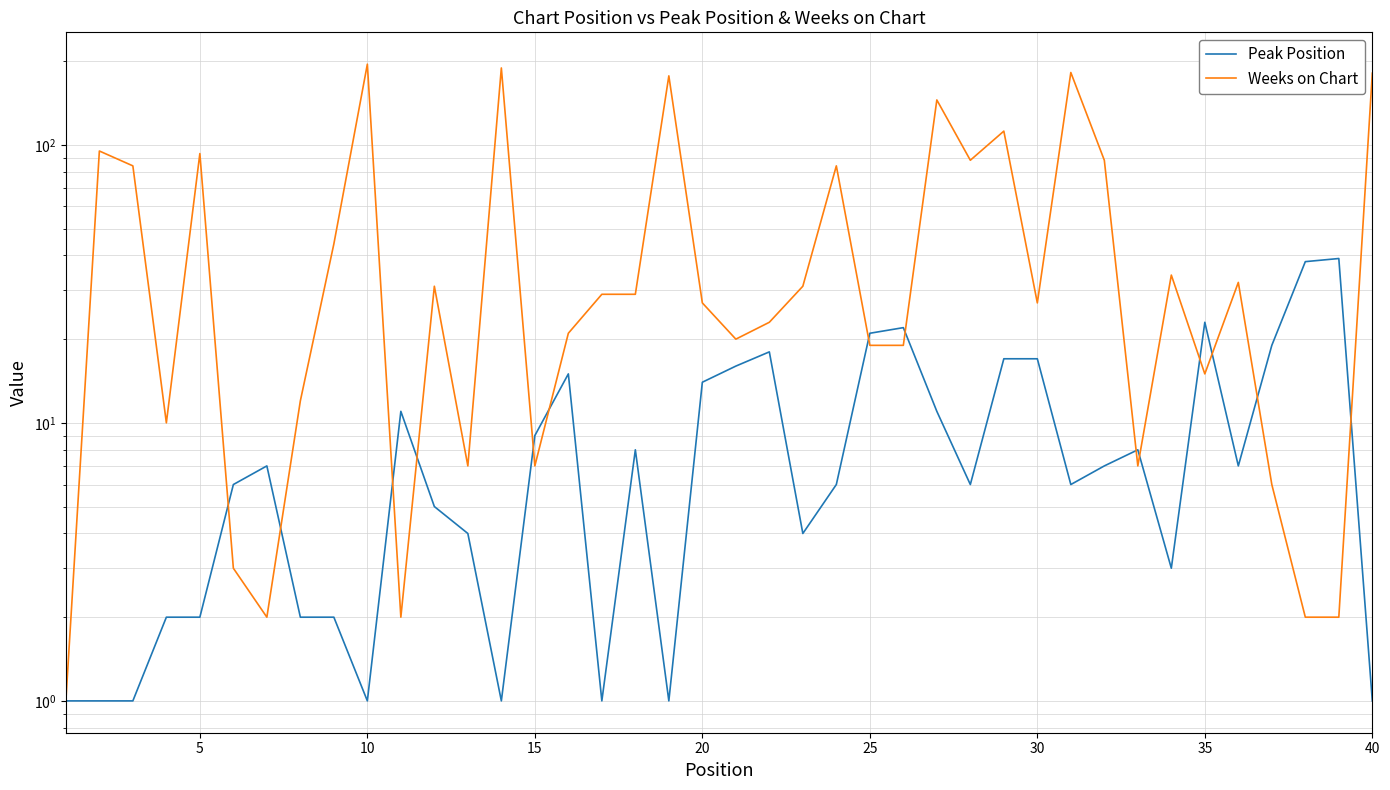

Reading right to left, transcribe all the data shown in this chart.

Peak Position: 1	39	38	19	7	23	3	8	7	6	17	17	6	11	22	21	6	4	18	16	14	1	8	1	15	9	1	4	5	11	1	2	2	7	6	2	2	1	1	1
Weeks on Chart: 181	2	2	6	32	15	34	7	88	182	27	112	88	145	19	19	84	31	23	20	27	177	29	29	21	7	189	7	31	2	195	44	12	2	3	93	10	84	95	1